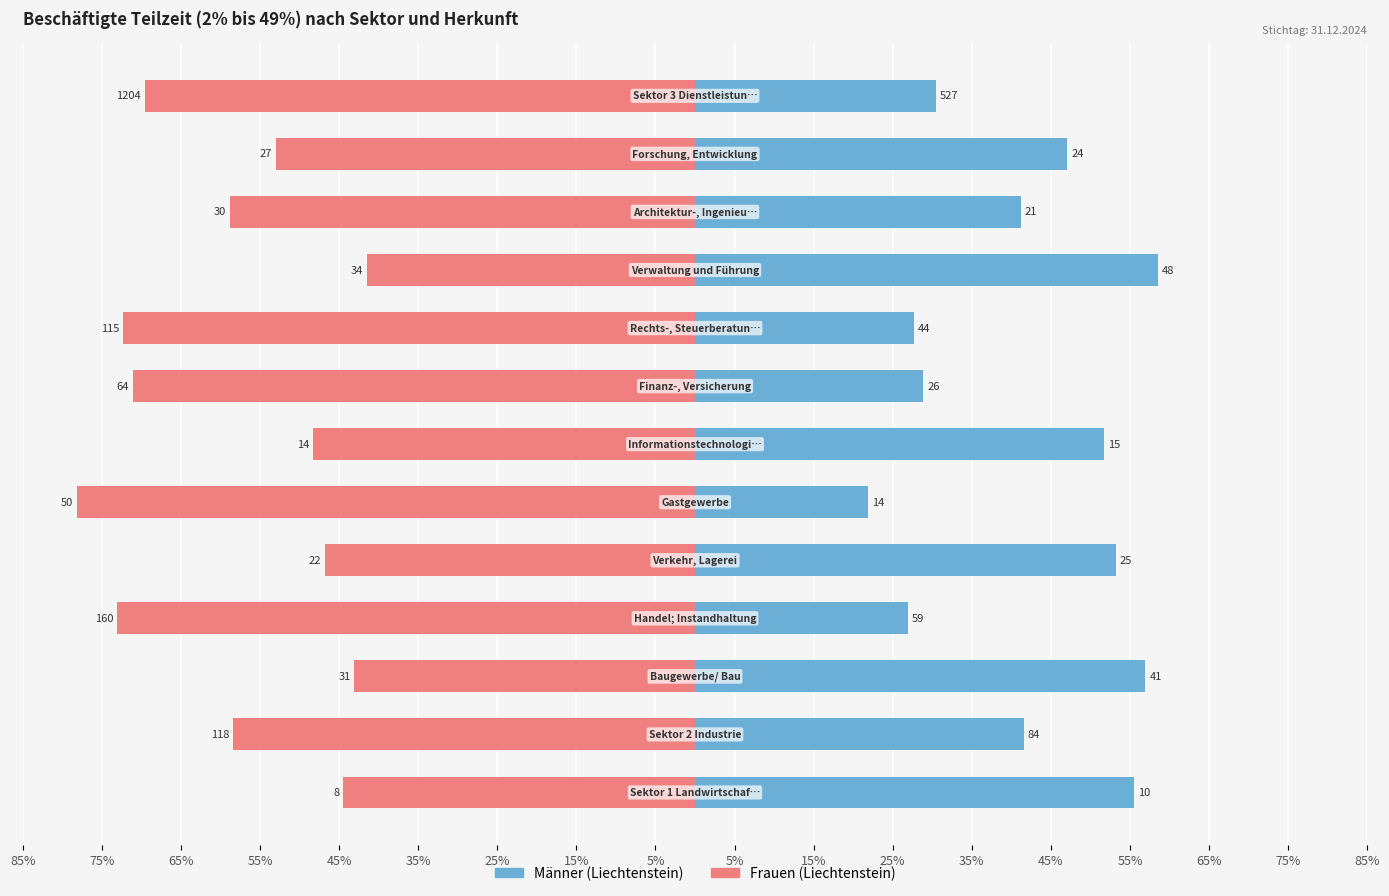

Which series has the widest spread of values?

Frauen (Liechtenstein)